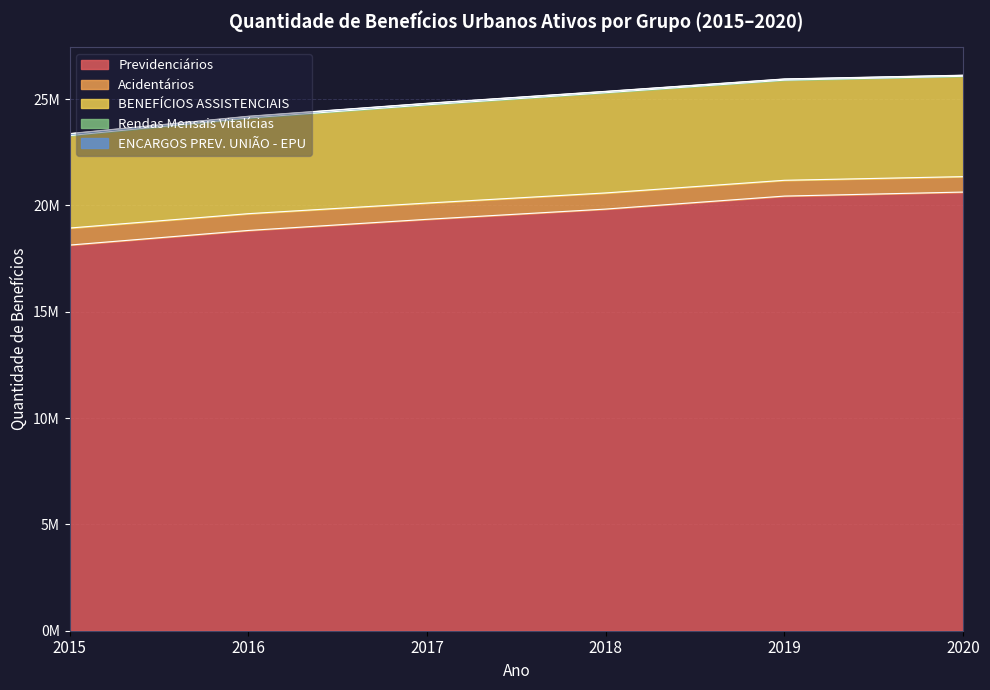

What is the maximum value shown in the chart?

26116678